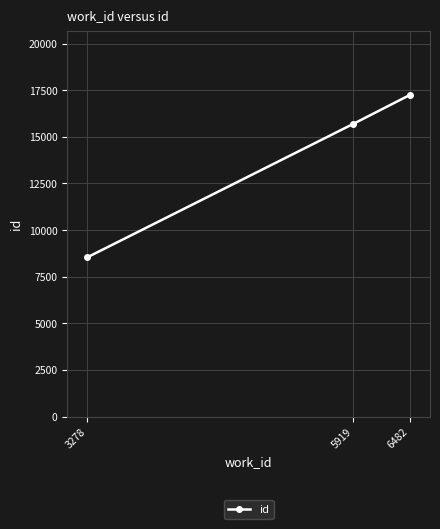

The value at 5919 is 8971. True or false?

False